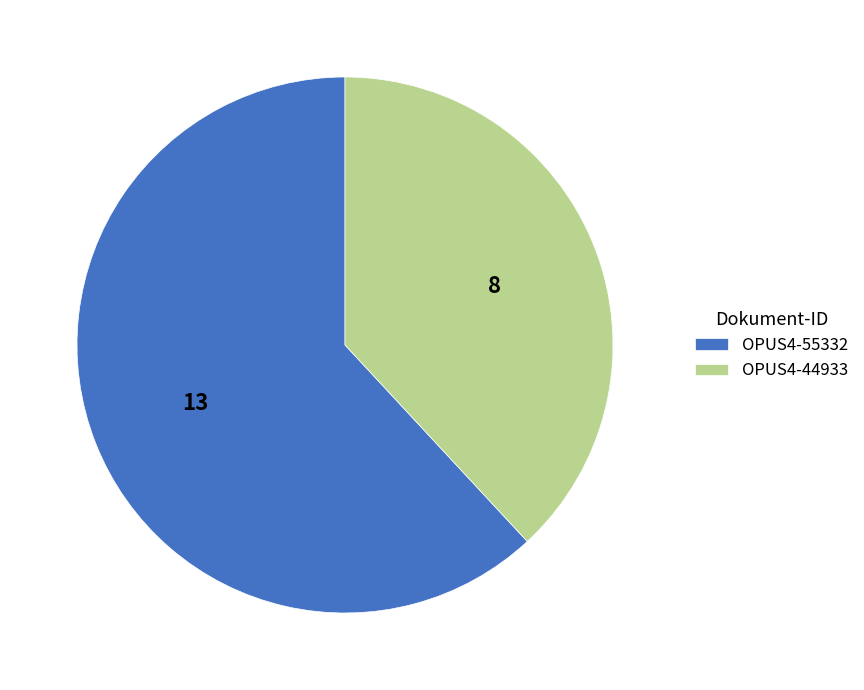

Do OPUS4-44933 and OPUS4-55332 together represent more than half of the pie?

Yes